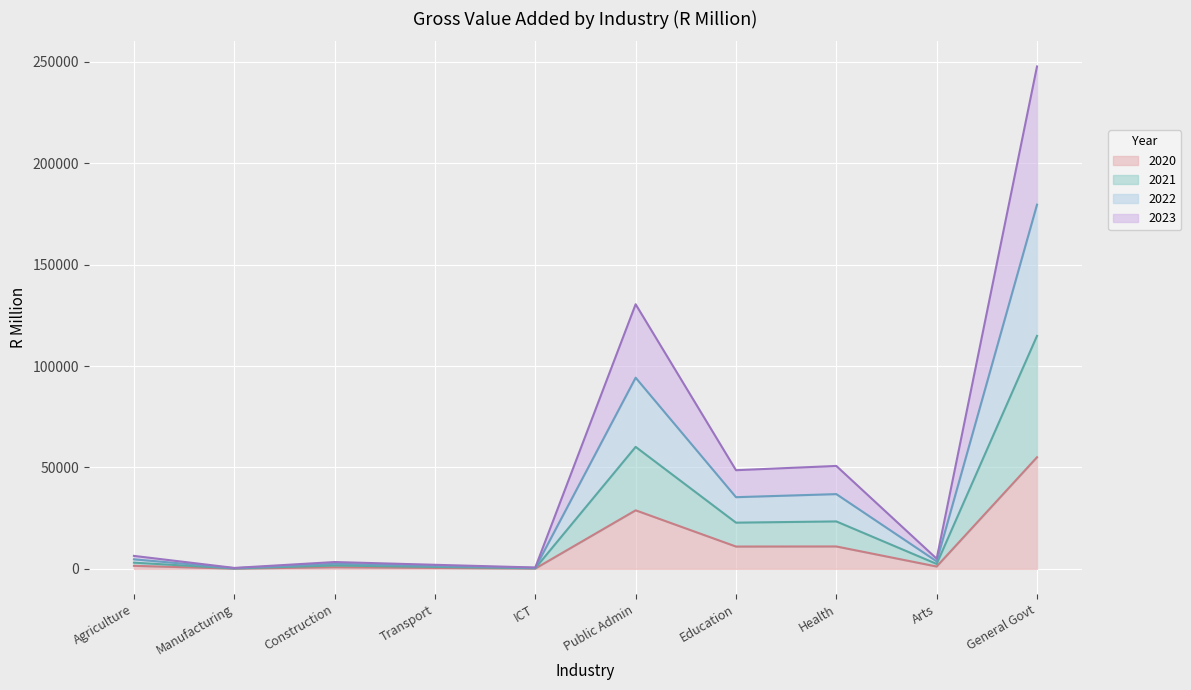

True or false: 2021 and 2022 cross at least once.

False